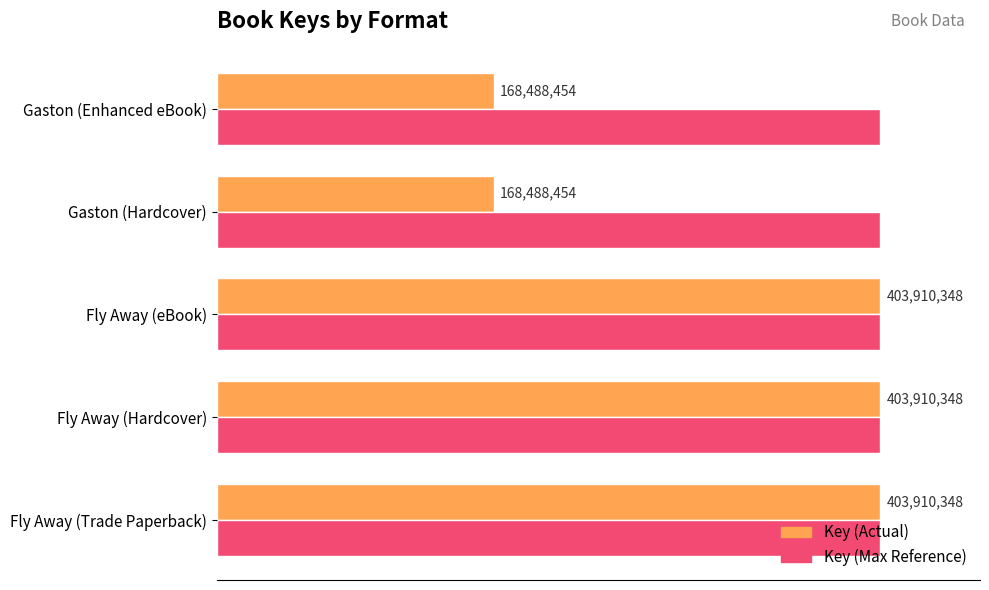

What are all the series names shown in the legend?

Key (Actual), Key (Max Reference)